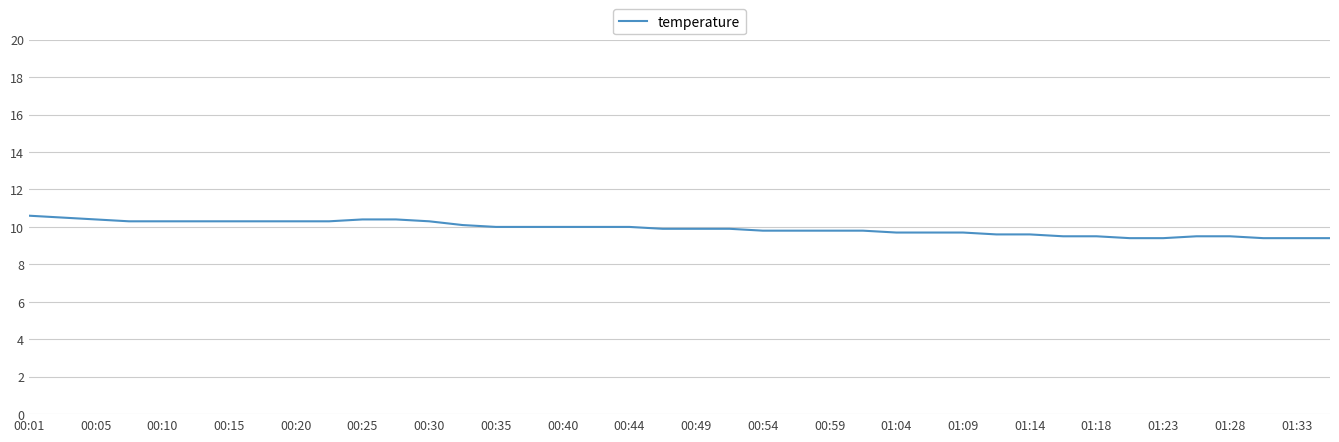

What is the difference between the maximum and minimum values?

1.2